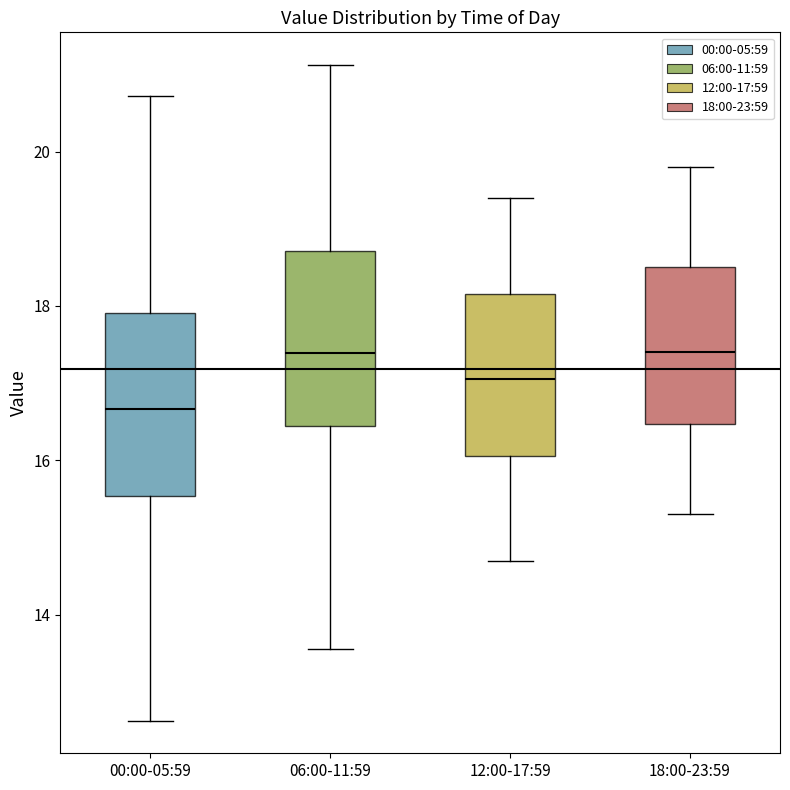

Reading left to right, transcribe this box plot: for each box, give where its median line is, the range the box spans, and where its two whiskers end, as read against the y-axis. The values are not printed on the chart, so give them approximately, as read against the axis.

00:00-05:59: median 16.6, box 15.6 to 18.0, whiskers 12.6 to 20.8
06:00-11:59: median 17.4, box 16.4 to 18.8, whiskers 13.6 to 21.2
12:00-17:59: median 17.0, box 16.0 to 18.2, whiskers 14.8 to 19.4
18:00-23:59: median 17.4, box 16.4 to 18.6, whiskers 15.4 to 19.8